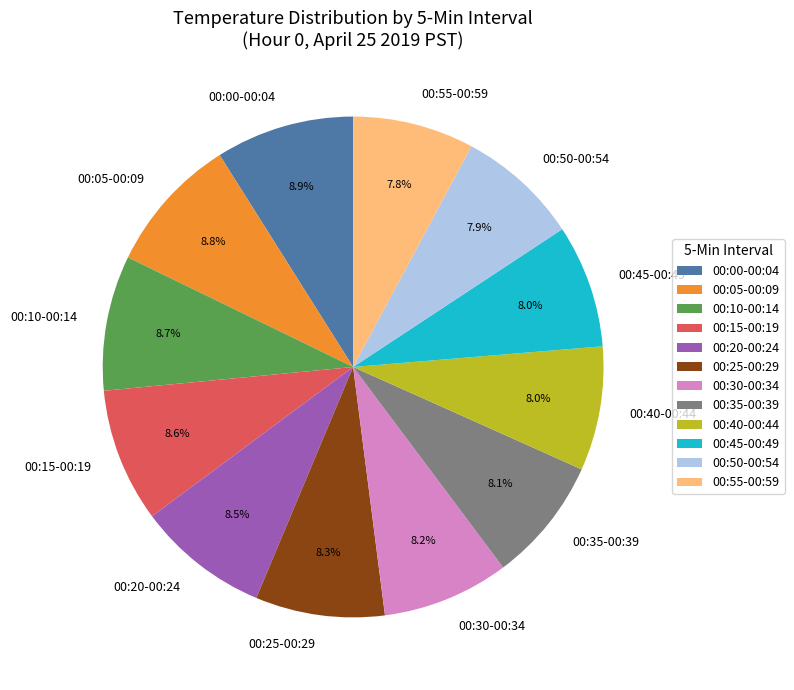

Approximately how many times larger is the value at 00:10-00:14 compared to 00:05-00:09?

1.0